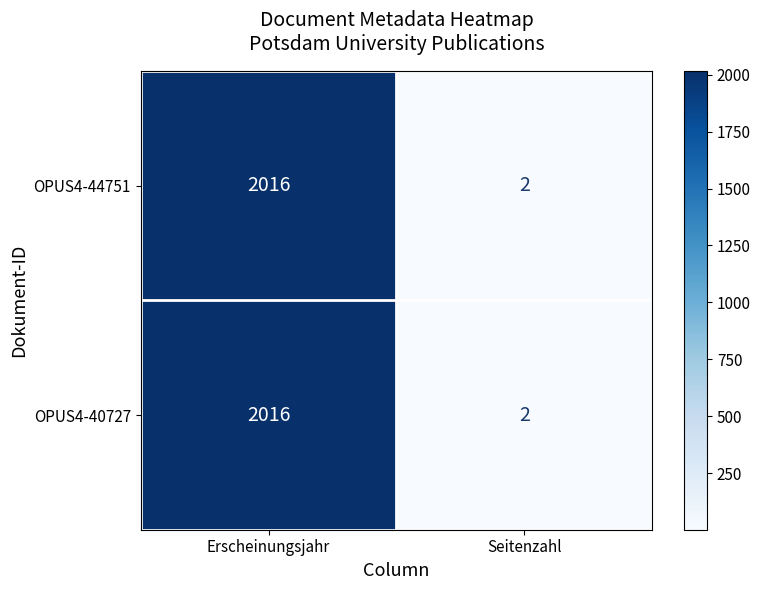

What is the average value of the OPUS4-44751 series?

1009